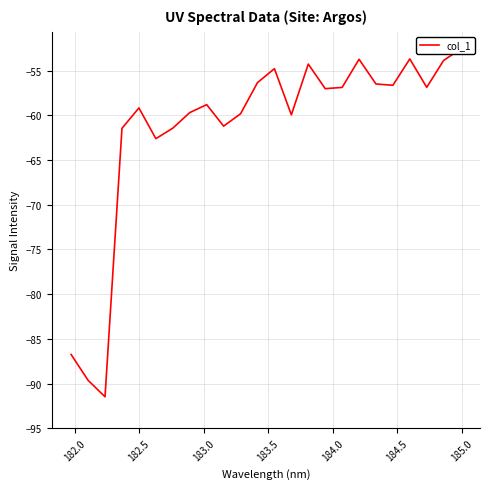

How many lines are shown in the chart?

1